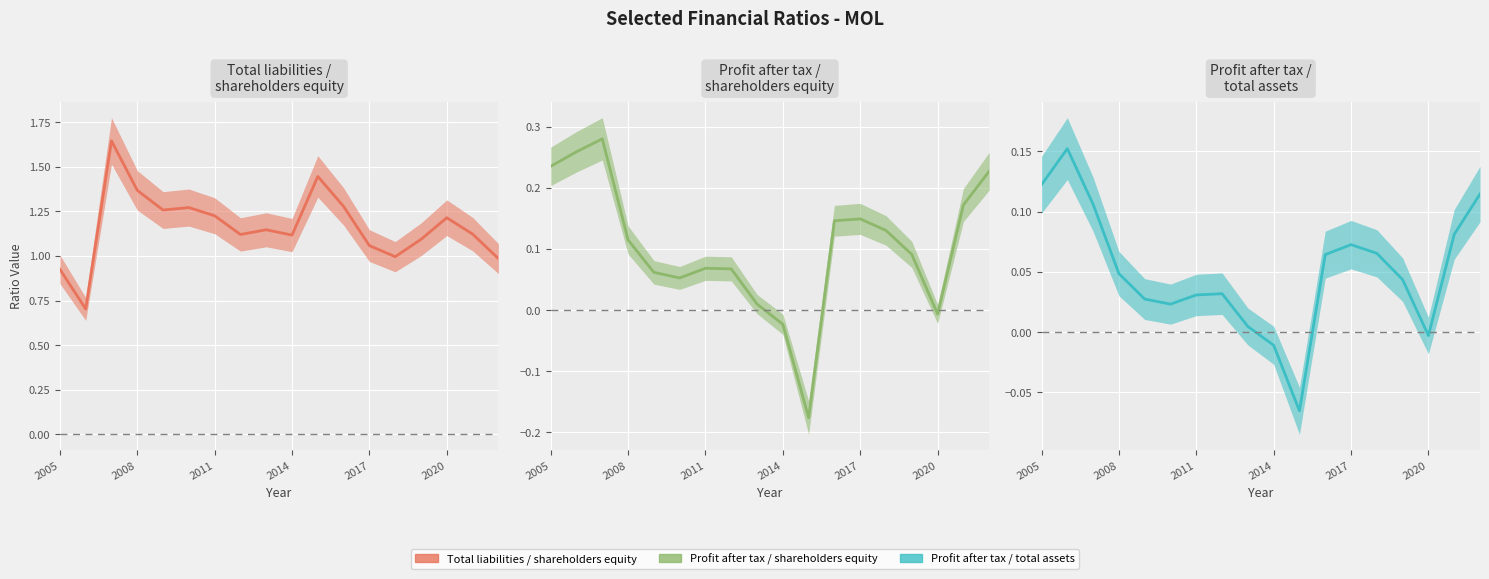

At which category is the sum across all series the highest?

2007